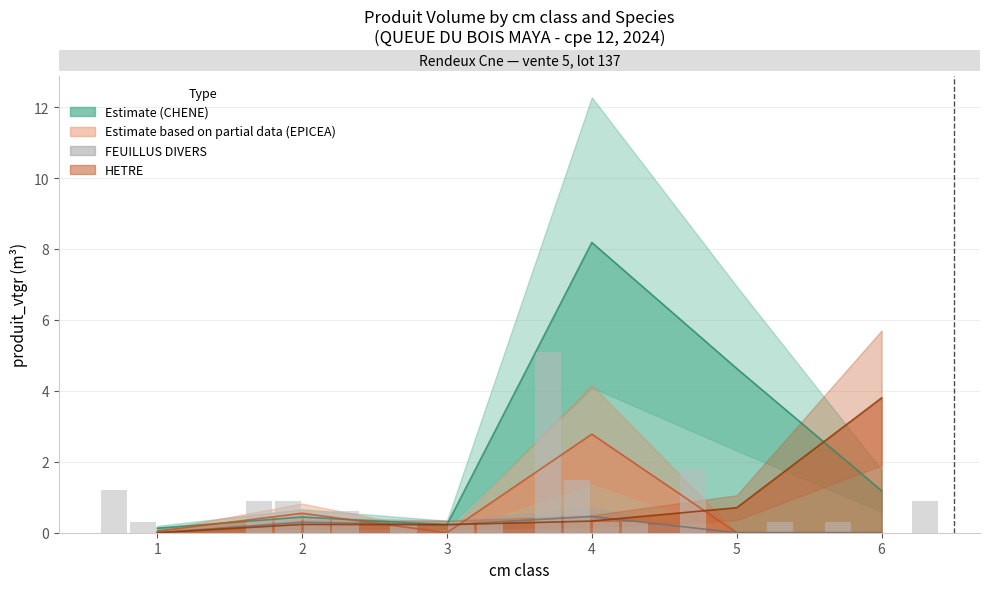

At which label does CHENE count reach its minimum?

3